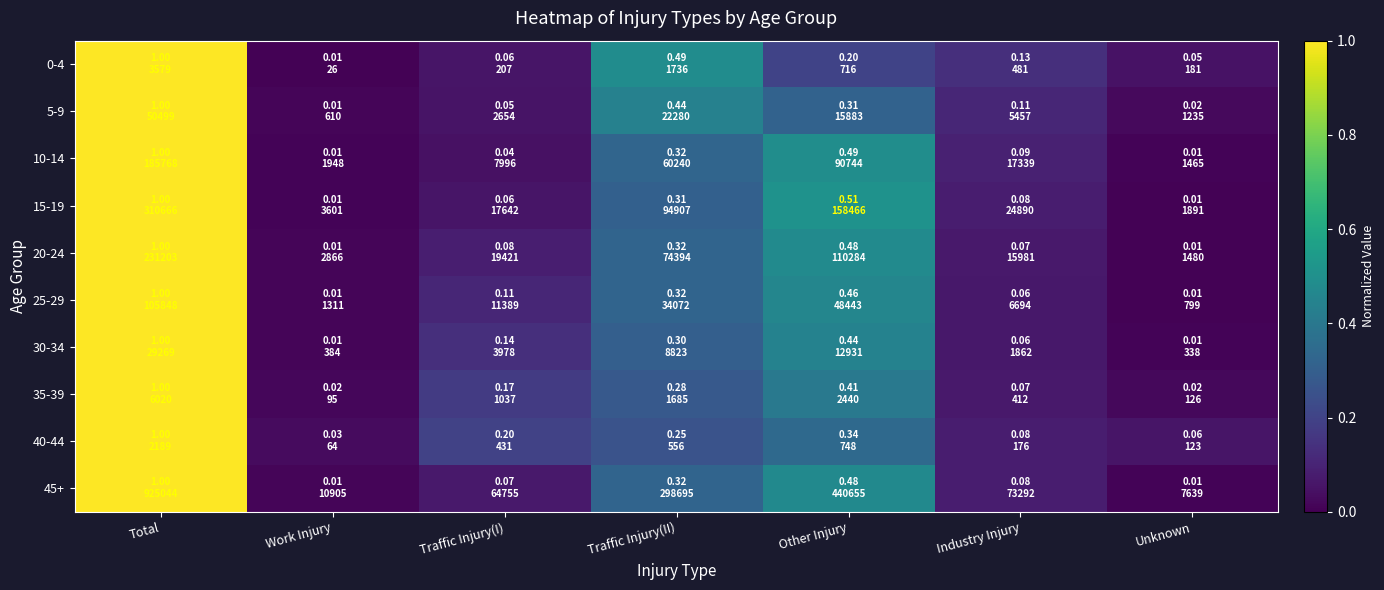

Reading right to left, transcribe all the data shown in this chart.

0-4: Unknown=0.1	Industry Injury=0.1	Other Injury=0.2	Traffic Injury(II)=0.5	Traffic Injury(I)=0.1	Work Injury=0.0	Total=1.0
5-9: Unknown=0.0	Industry Injury=0.1	Other Injury=0.3	Traffic Injury(II)=0.4	Traffic Injury(I)=0.1	Work Injury=0.0	Total=1.0
10-14: Unknown=0.0	Industry Injury=0.1	Other Injury=0.5	Traffic Injury(II)=0.3	Traffic Injury(I)=0.0	Work Injury=0.0	Total=1.0
15-19: Unknown=0.0	Industry Injury=0.1	Other Injury=0.5	Traffic Injury(II)=0.3	Traffic Injury(I)=0.1	Work Injury=0.0	Total=1.0
20-24: Unknown=0.0	Industry Injury=0.1	Other Injury=0.5	Traffic Injury(II)=0.3	Traffic Injury(I)=0.1	Work Injury=0.0	Total=1.0
25-29: Unknown=0.0	Industry Injury=0.1	Other Injury=0.5	Traffic Injury(II)=0.3	Traffic Injury(I)=0.1	Work Injury=0.0	Total=1.0
30-34: Unknown=0.0	Industry Injury=0.1	Other Injury=0.4	Traffic Injury(II)=0.3	Traffic Injury(I)=0.1	Work Injury=0.0	Total=1.0
35-39: Unknown=0.0	Industry Injury=0.1	Other Injury=0.4	Traffic Injury(II)=0.3	Traffic Injury(I)=0.2	Work Injury=0.0	Total=1.0
40-44: Unknown=0.1	Industry Injury=0.1	Other Injury=0.3	Traffic Injury(II)=0.3	Traffic Injury(I)=0.2	Work Injury=0.0	Total=1.0
45+: Unknown=0.0	Industry Injury=0.1	Other Injury=0.5	Traffic Injury(II)=0.3	Traffic Injury(I)=0.1	Work Injury=0.0	Total=1.0